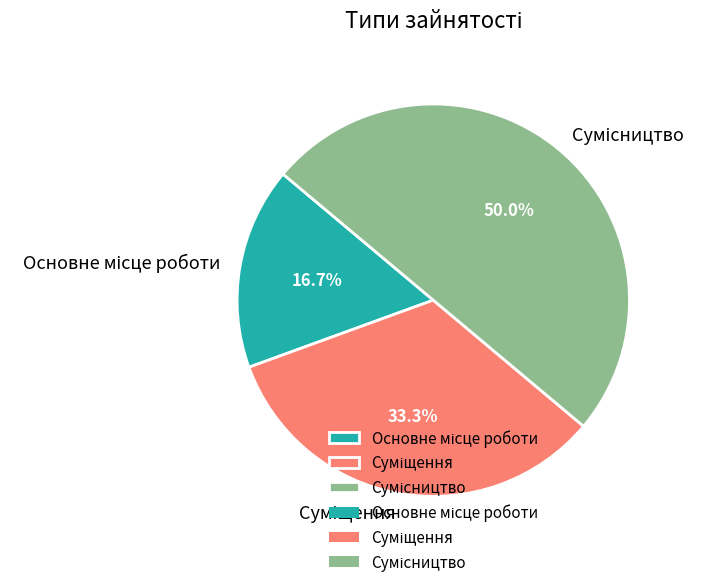

Which category has the smallest portion of the pie?

Основне місце роботи